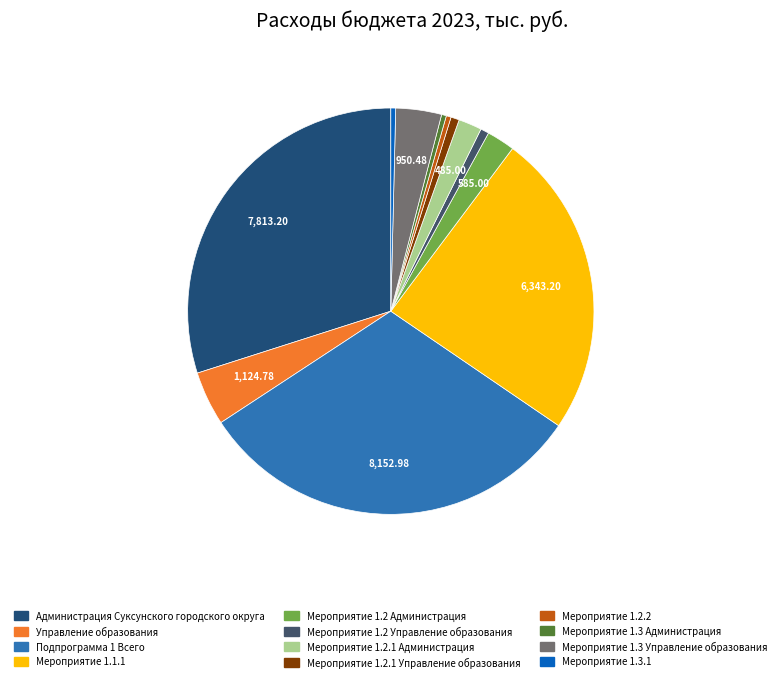

True or false: Мероприятие 1.2 Администрация accounts for 11% of the total.

False